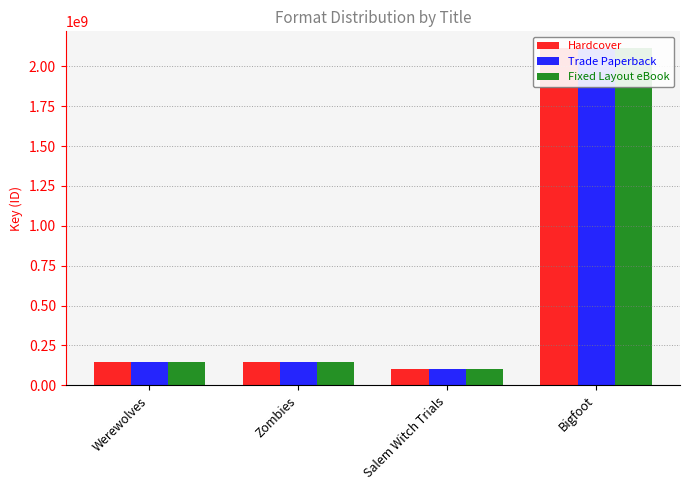

Which series has the largest total across all categories?

Hardcover